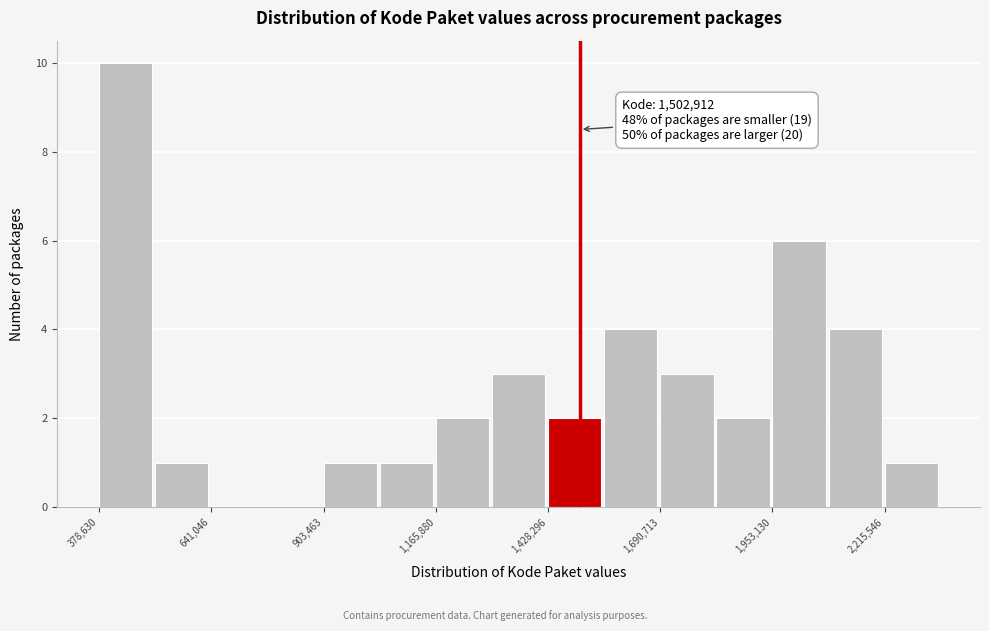

Read against the x-axis, roughly where is the centre of the tallest bar?

450000